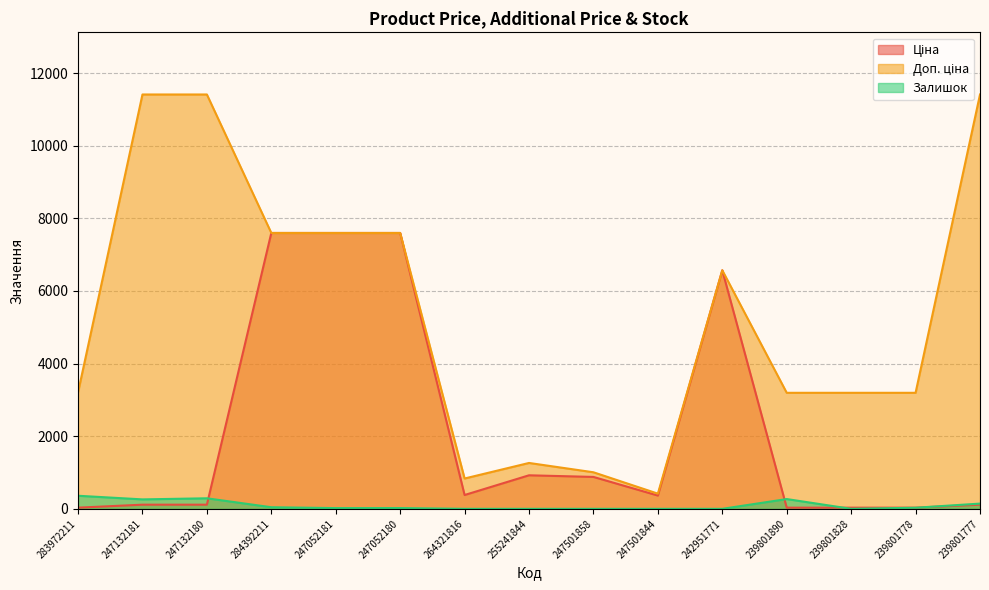

Rank the categories by Доп. ціна value from lowest to highest.

247501844, 264321816, 247501858, 255241844, 239801890, 239801828, 239801778, 283972211, 242951771, 284392211, 247052181, 247052180, 247132181, 247132180, 239801777